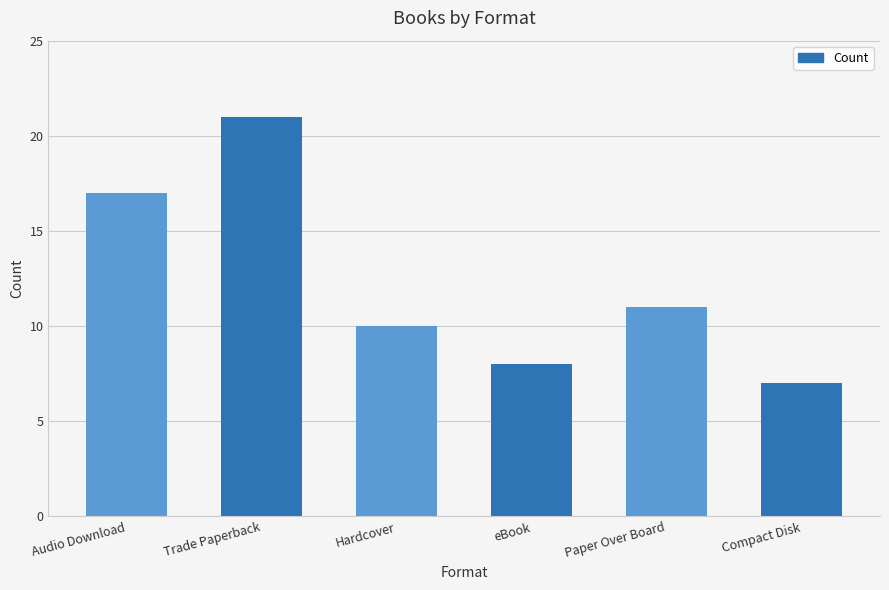

Rank the categories by value from highest to lowest.

Trade Paperback, Audio Download, Paper Over Board, Hardcover, eBook, Compact Disk